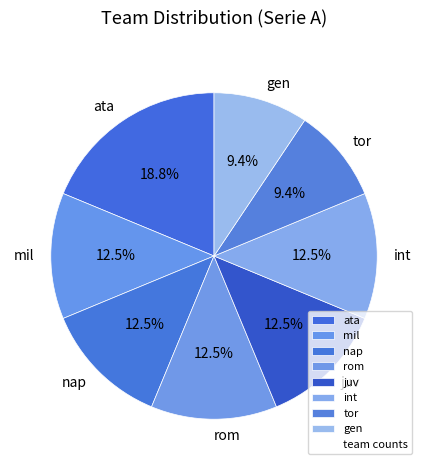

What is the largest slice in the pie chart?

ata